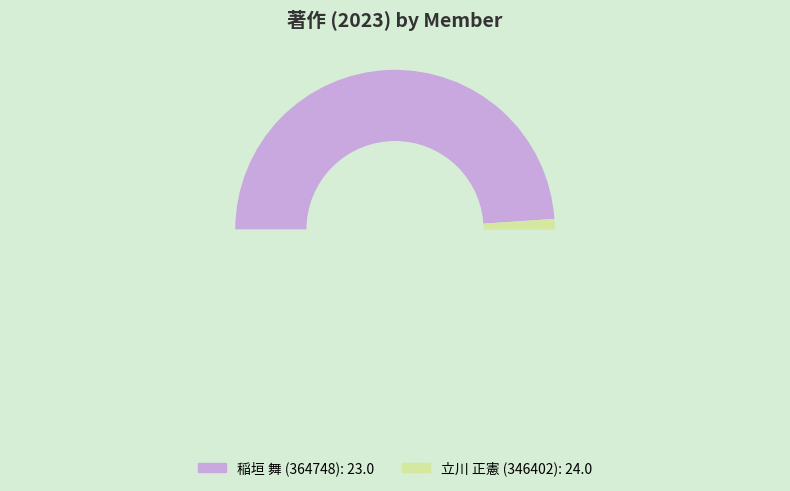

To the nearest percent, what is the difference between the largest and smallest slice percentages?

2%